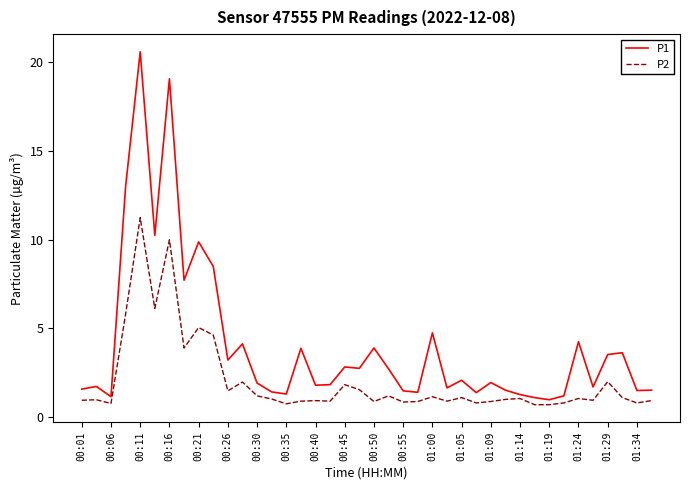

What is the smallest value displayed?

0.7